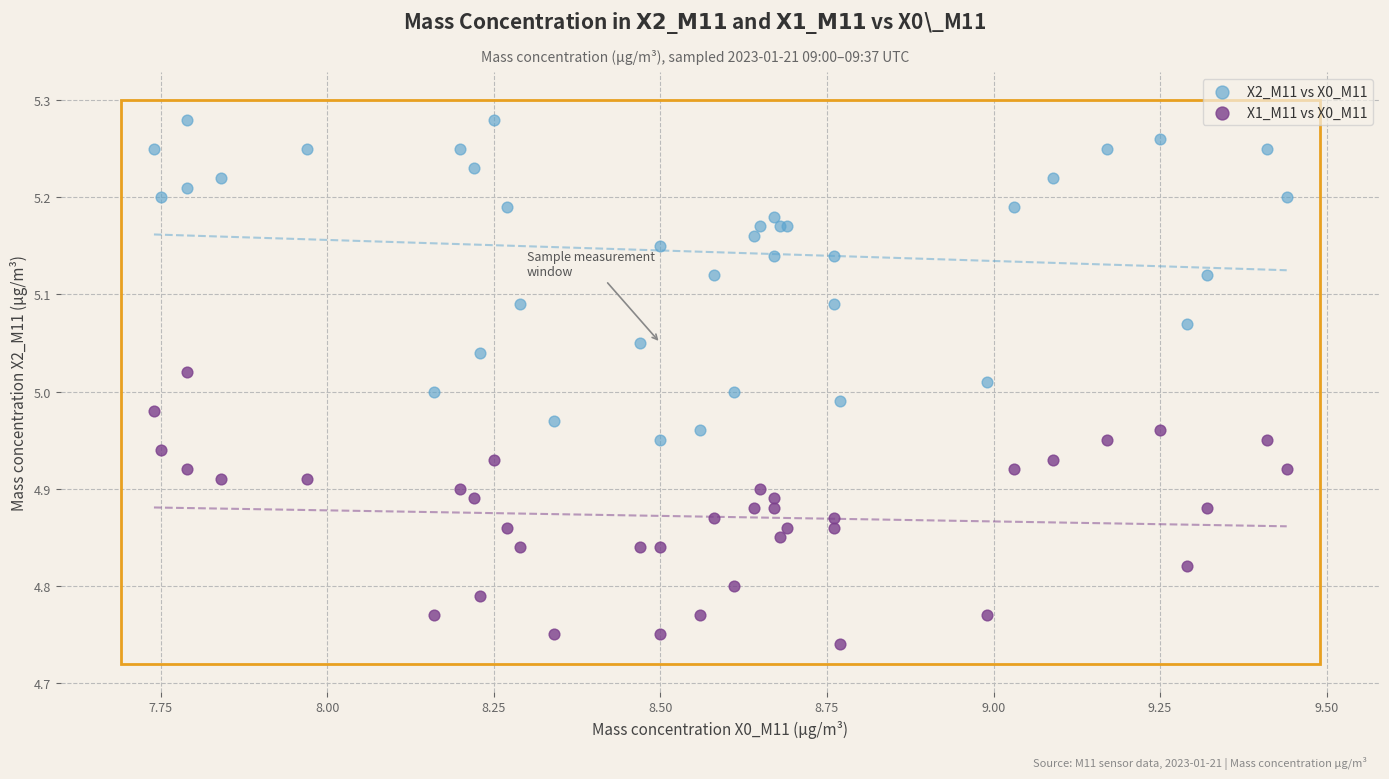

Which series contains the lowest Y value?

X1_M11 vs X0_M11